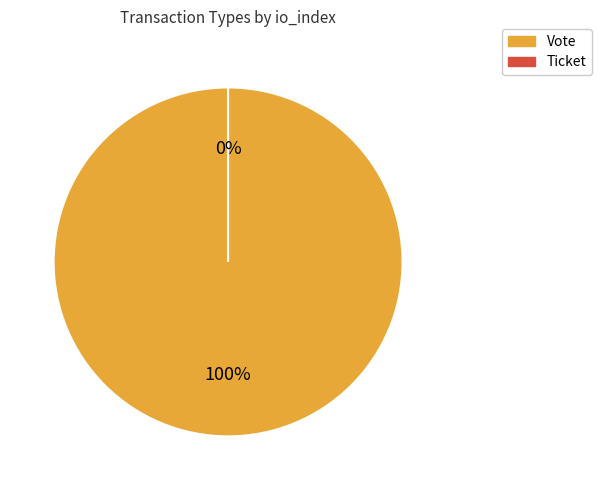

True or false: Vote accounts for 99% of the total.

False